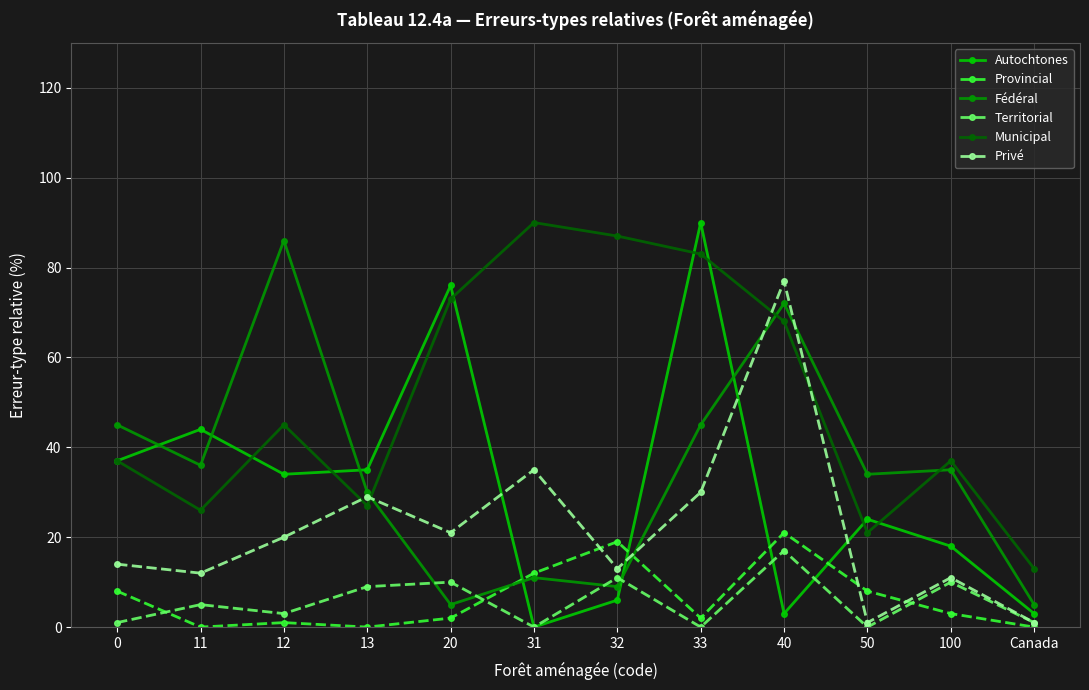

How many times do Provincial and Autochtones cross each other?

4